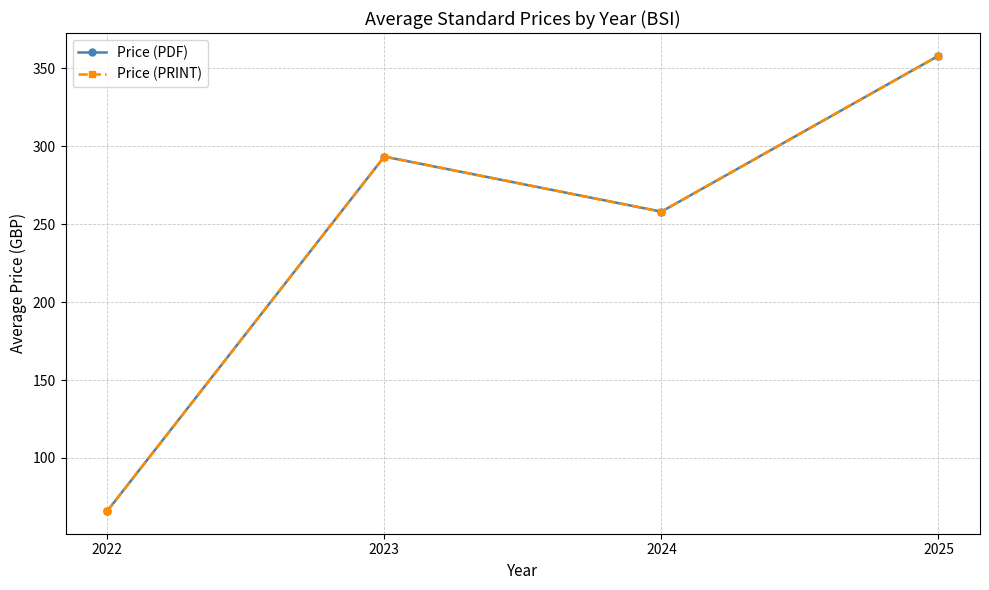

How many interior local peaks does the Price (PDF) series have?

1